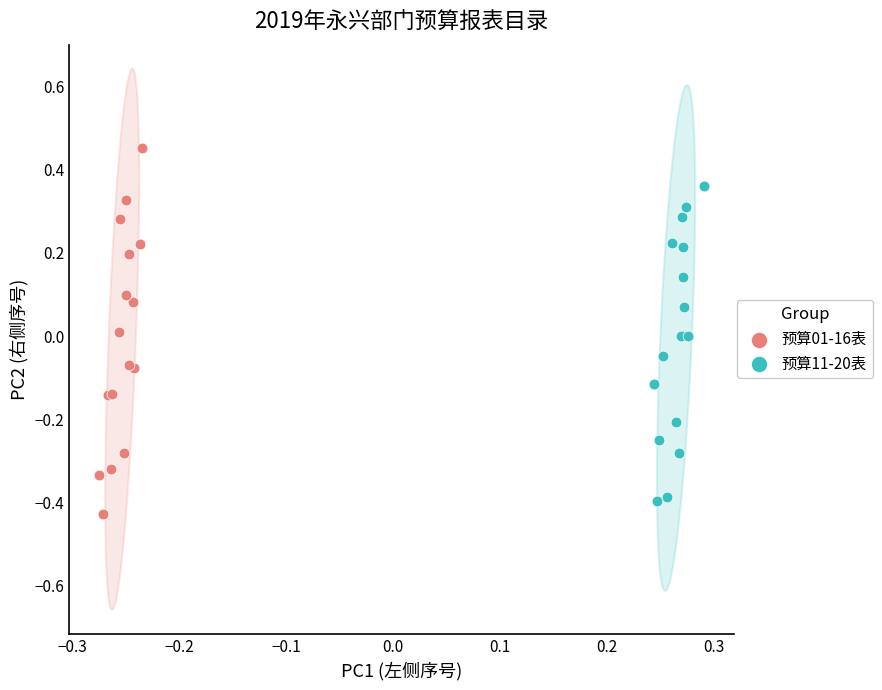

Which series reaches the minimum Y coordinate?

预算01-16表